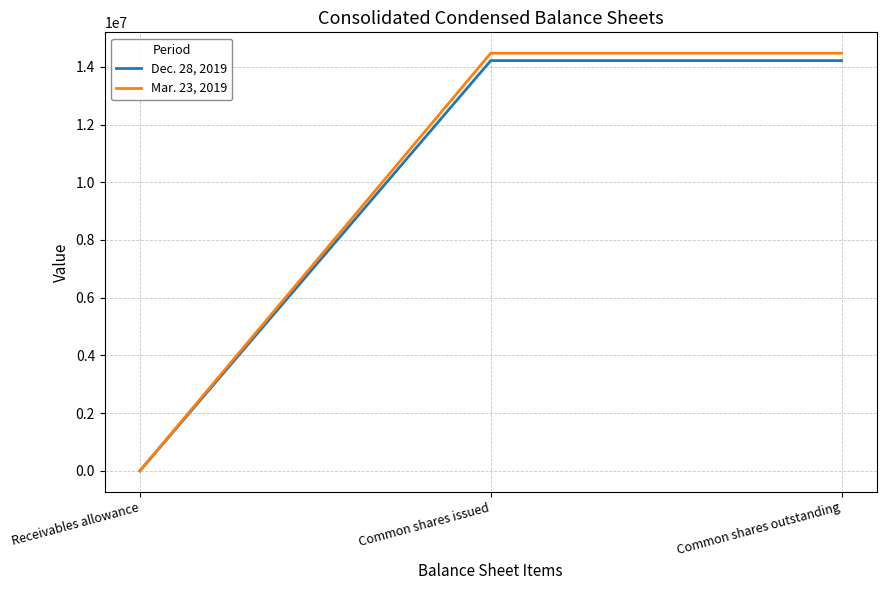

How many lines are shown in the chart?

2